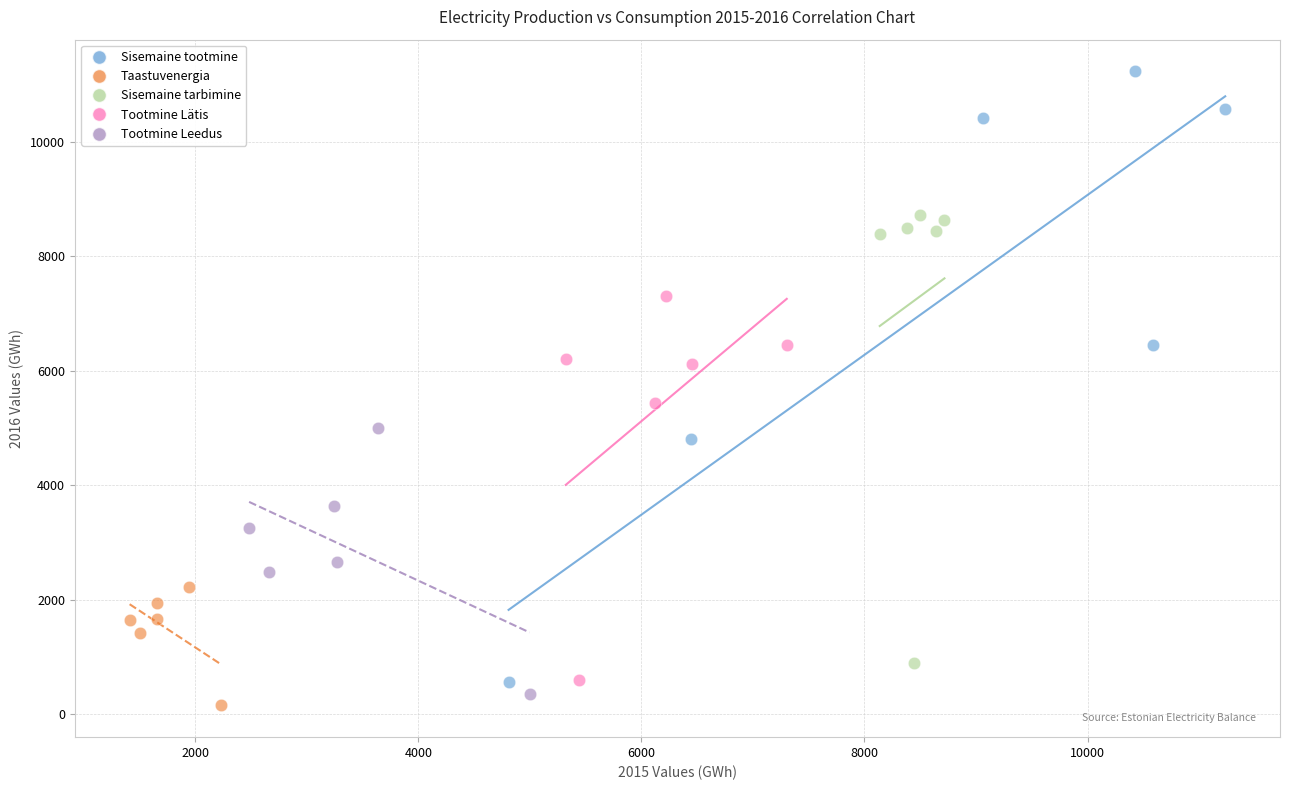

Which series contains the highest Y value?

Sisemaine tootmine